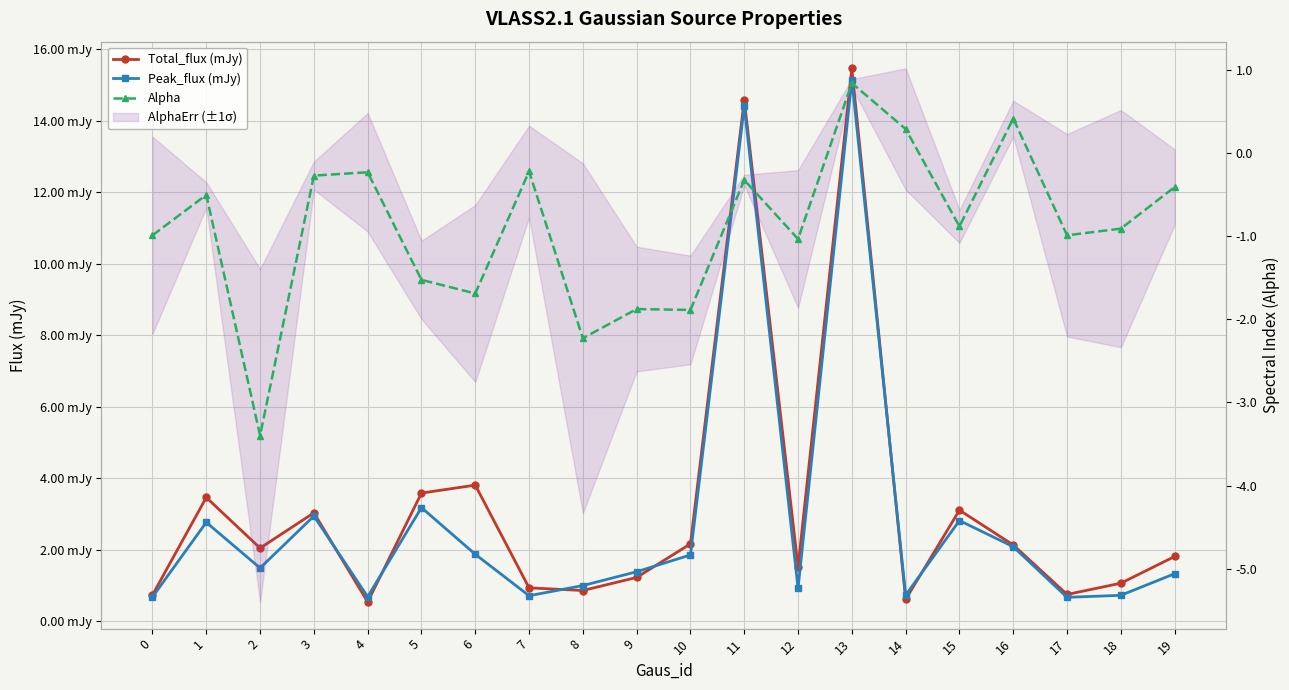

Rank the series at 16 from lowest to highest value.

Alpha, Peak_flux (mJy), Total_flux (mJy)